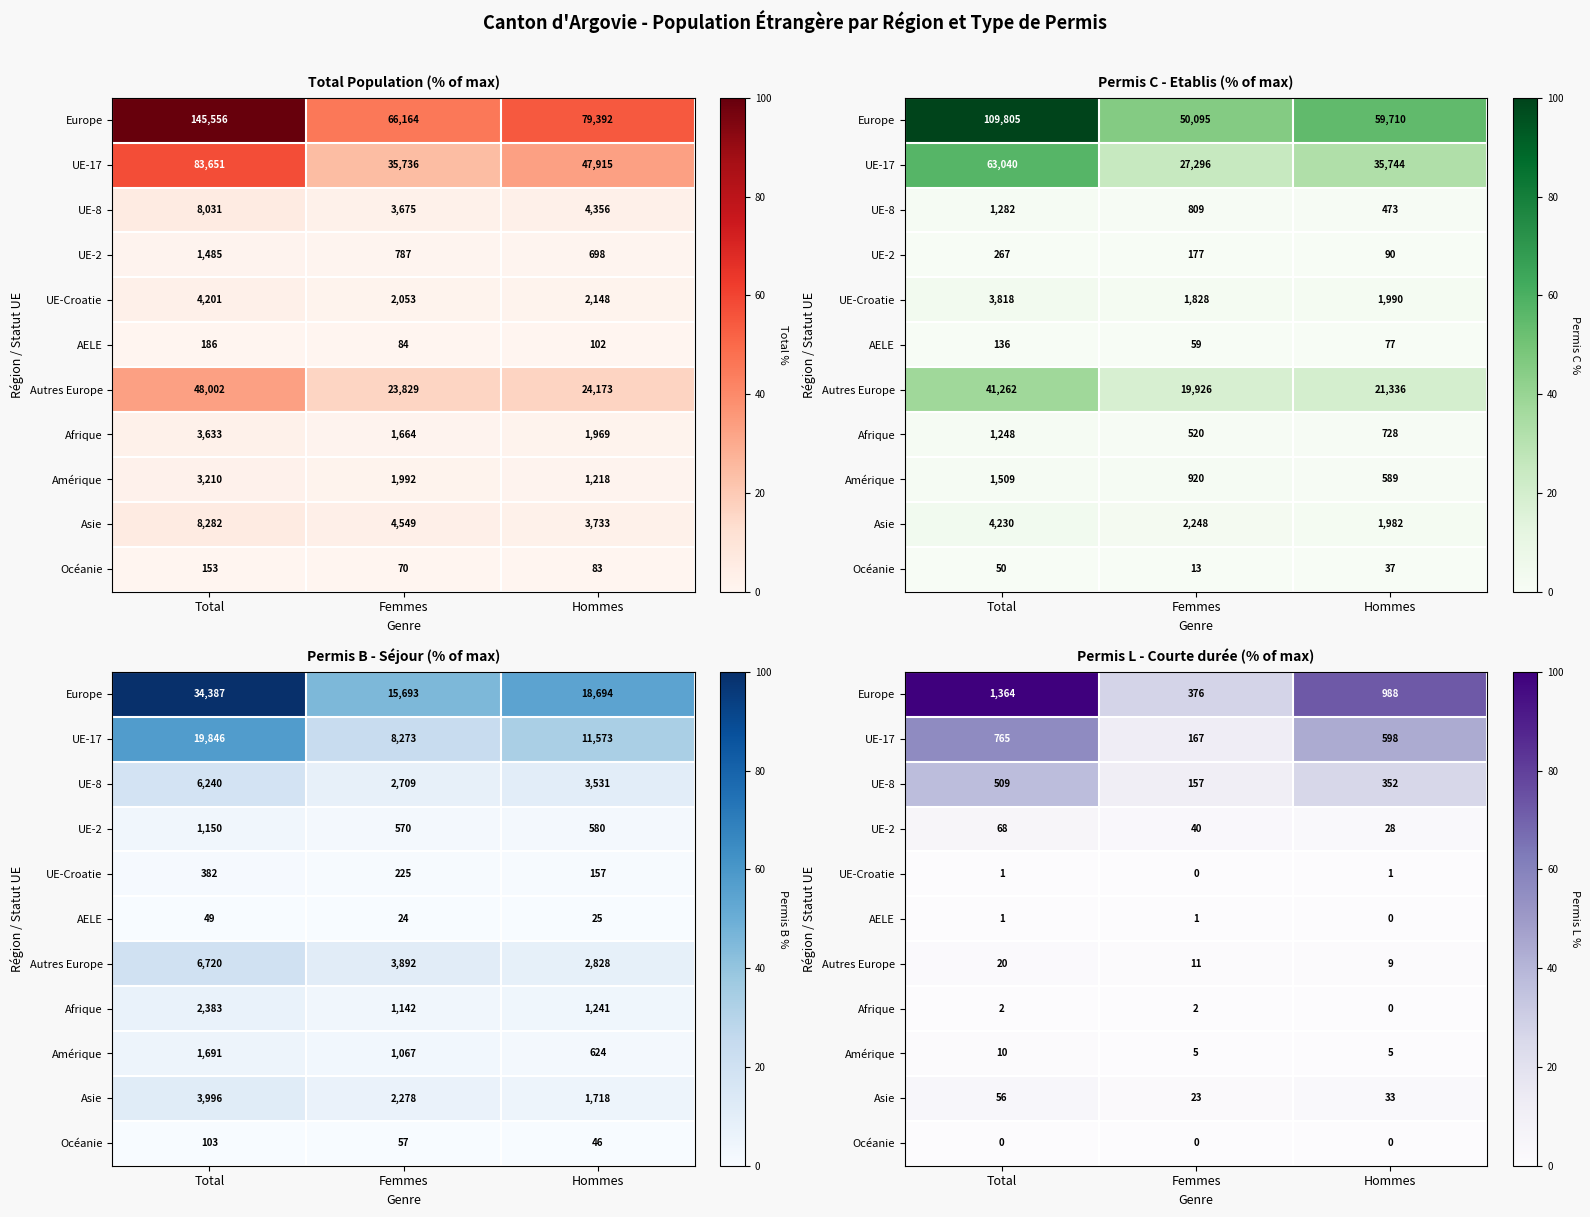

The Amérique series shows 0.3 at Total. True or false?

False